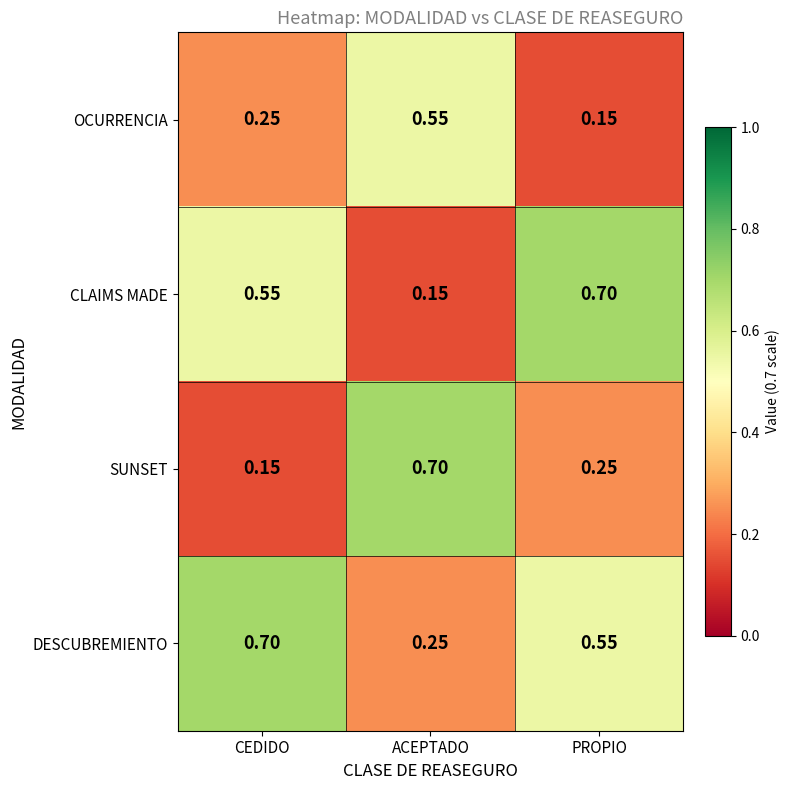

Which series has the largest total across all categories?

DESCUBREMIENTO